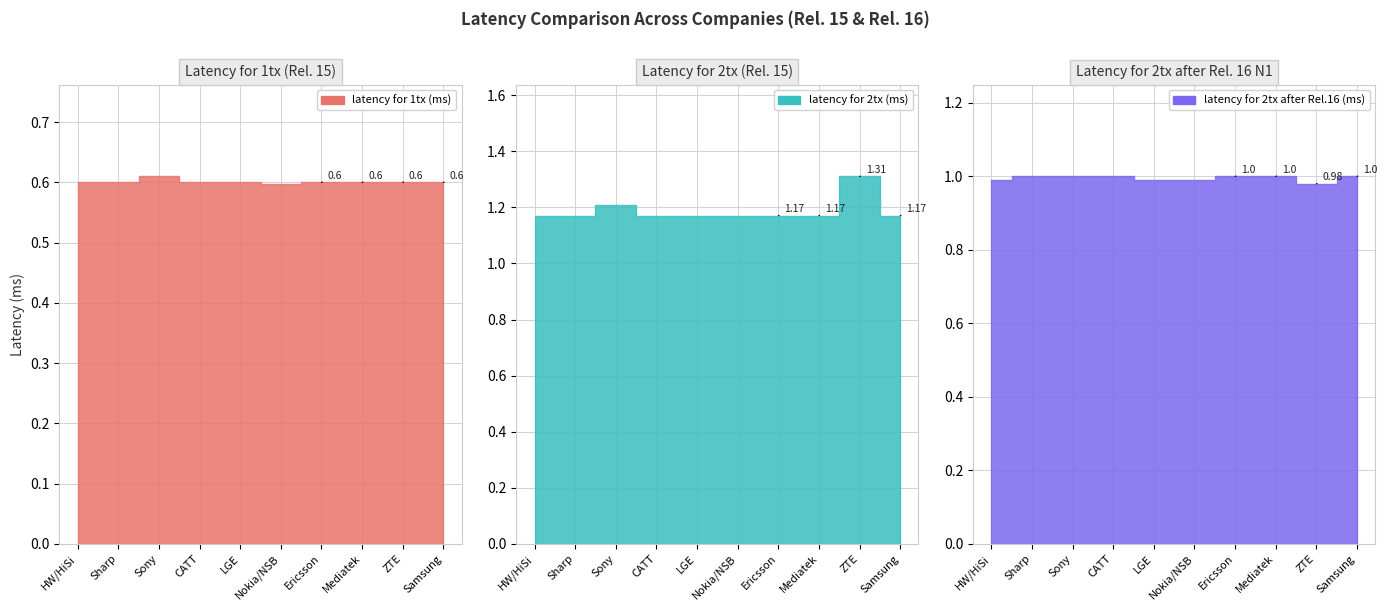

List the labels in order of latency for 1tx (ms) value, smallest first.

Nokia/NSB, HW/HiSi, Sharp, CATT, LGE, Ericsson, Mediatek, ZTE, Samsung, Sony